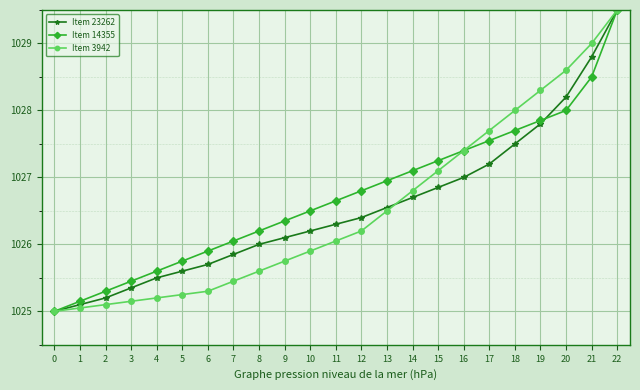

True or false: Item 14355 has more than 1 points higher than both neighbors.

False